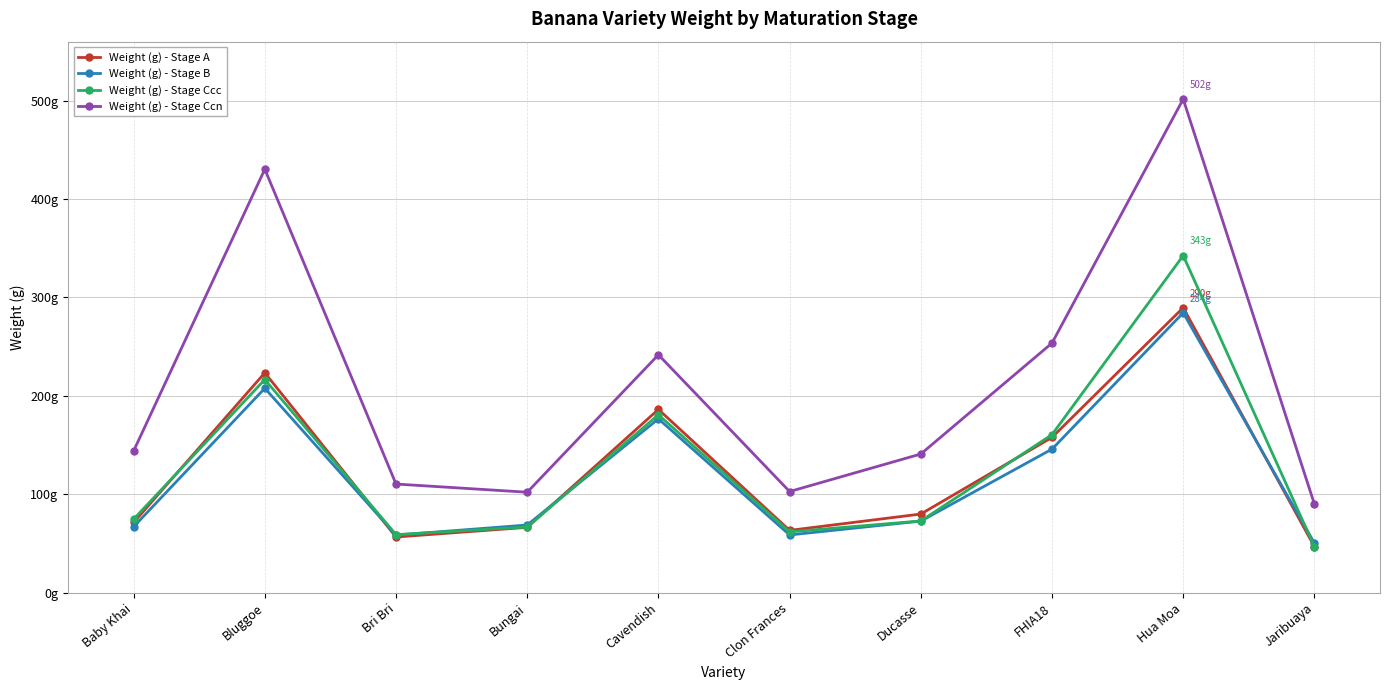

Does the chart have visible grid lines?

Yes